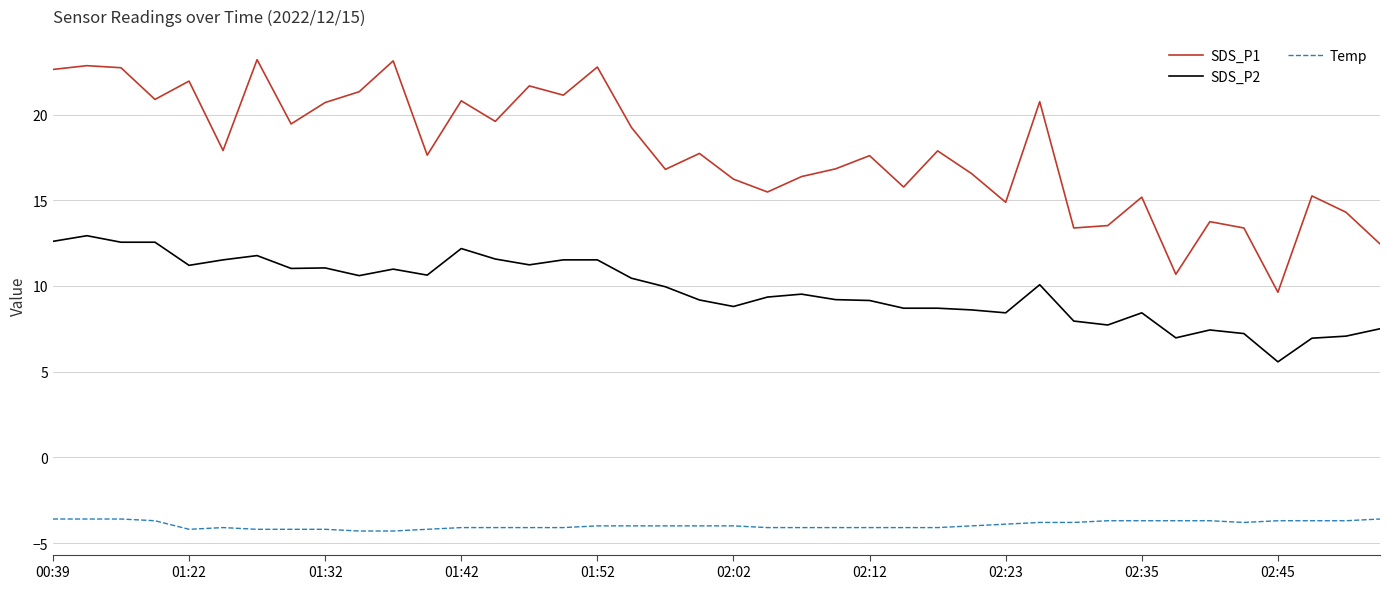

What is the difference between the maximum and minimum values in the SDS_P2 series?

7.4